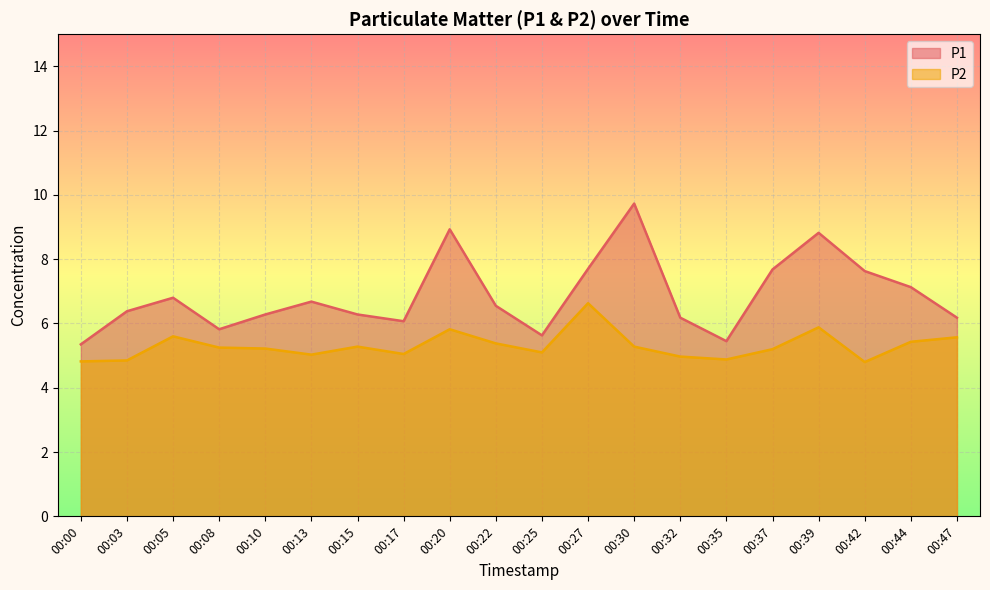

True or false: P1 has a value of 11.8 at 00:13.

False